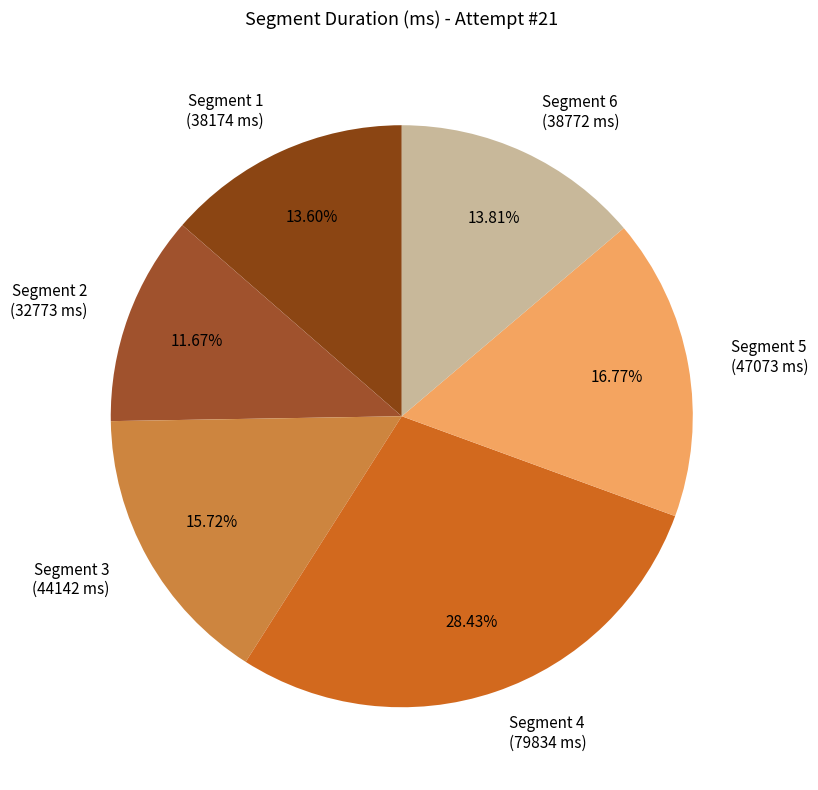

Approximately how many times larger is the value at Segment 6 (38772 ms) compared to Segment 4 (79834 ms)?

0.5